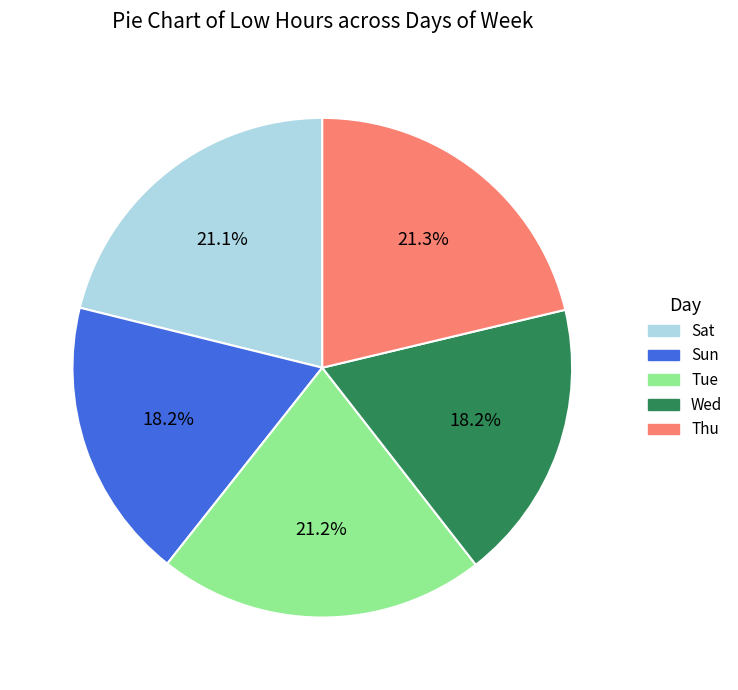

Count the number of slices in the pie.

5